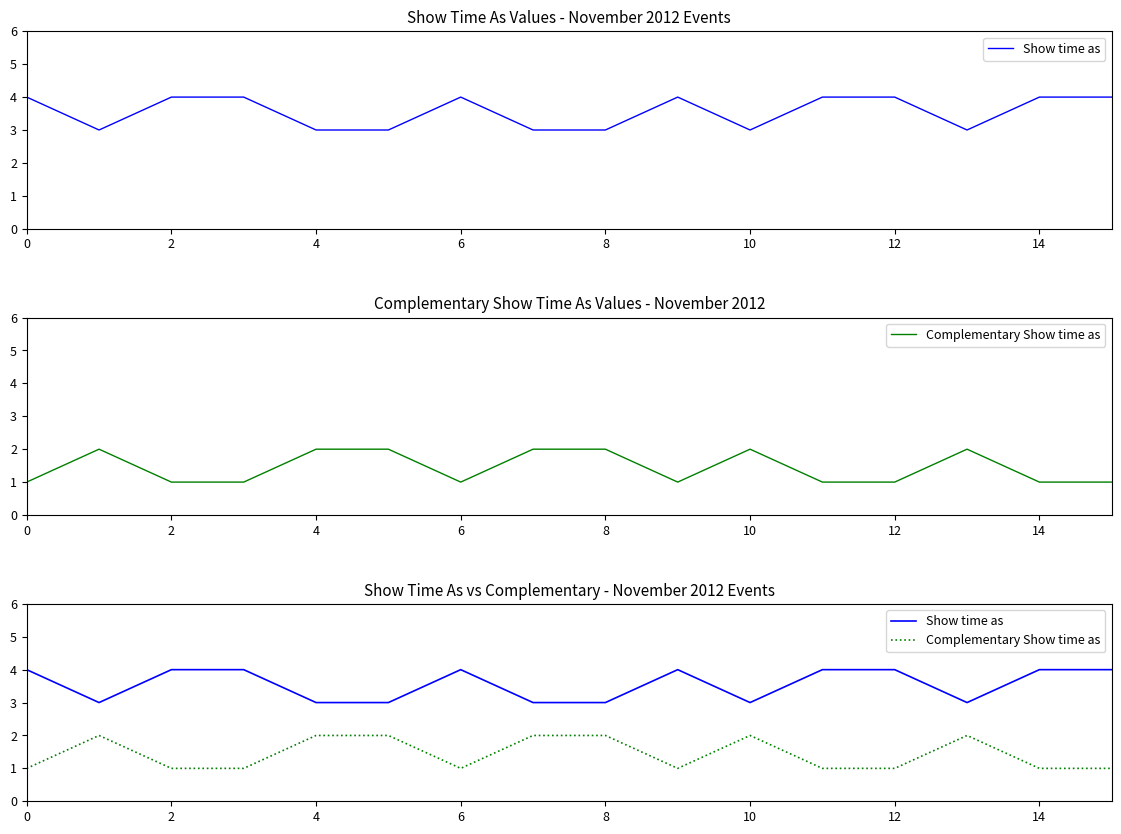

Count the Show time as values in the range 3 to 4.

16